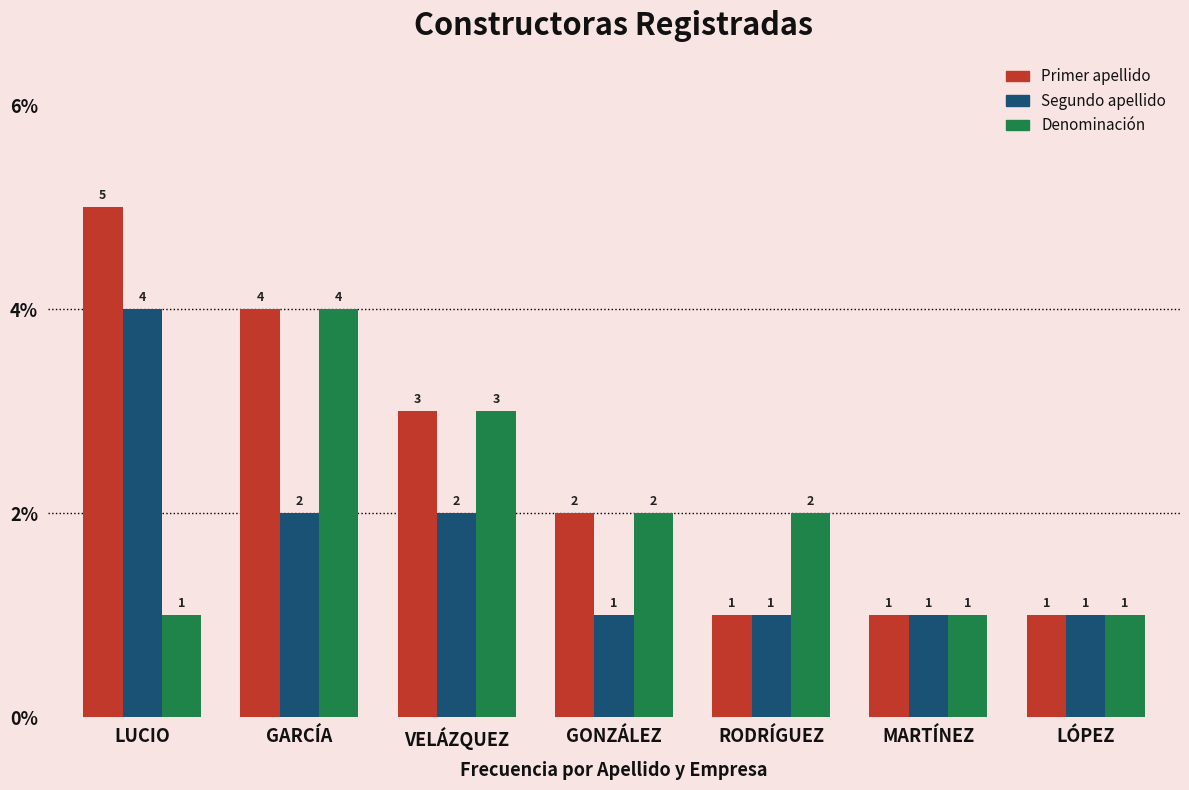

What is the greatest value displayed?

5